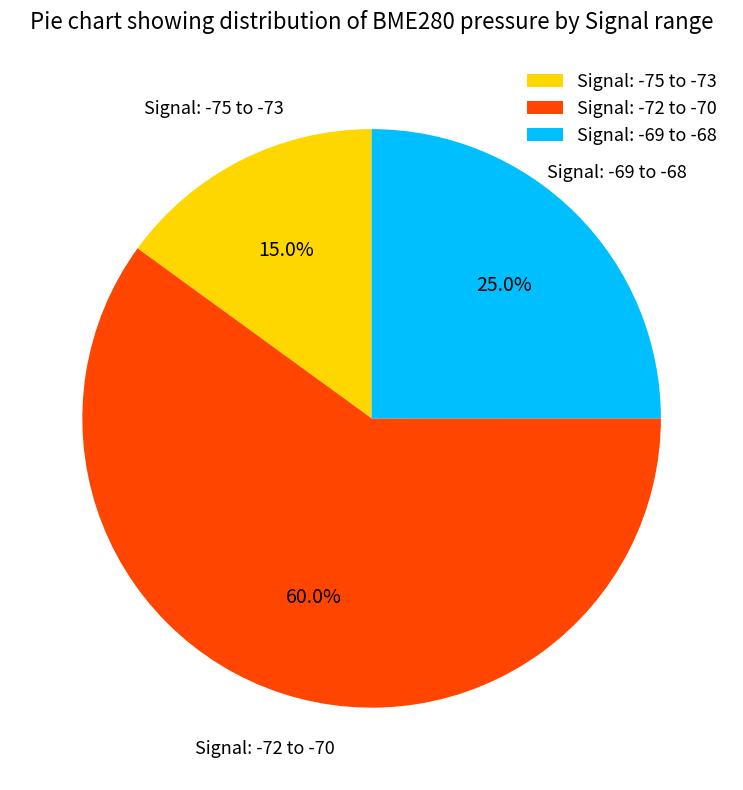

Rank the categories by value from highest to lowest.

Signal: -72 to -70, Signal: -69 to -68, Signal: -75 to -73